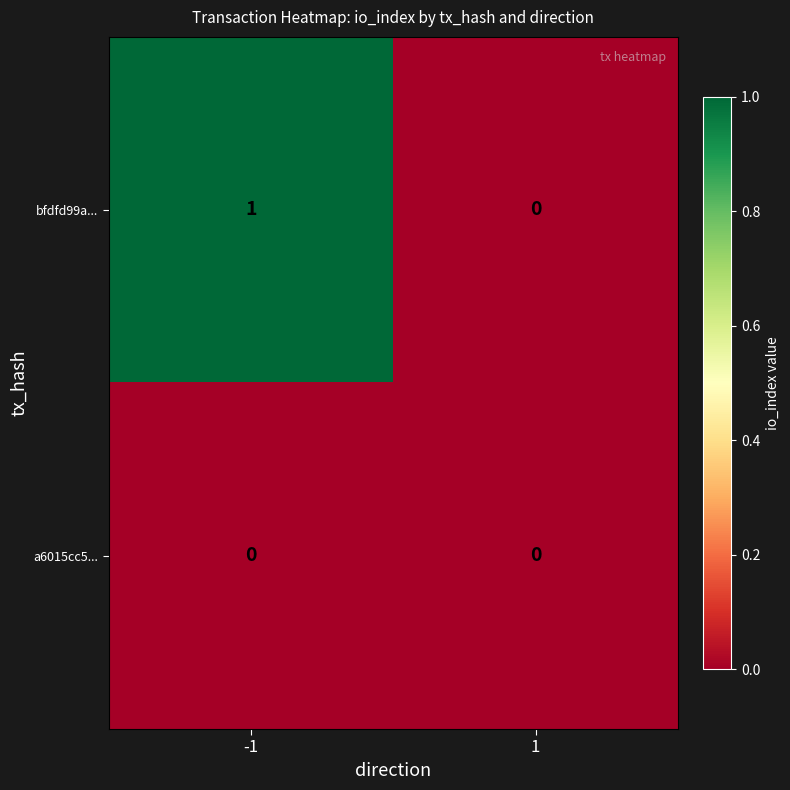

How many distinct data groups are displayed?

2